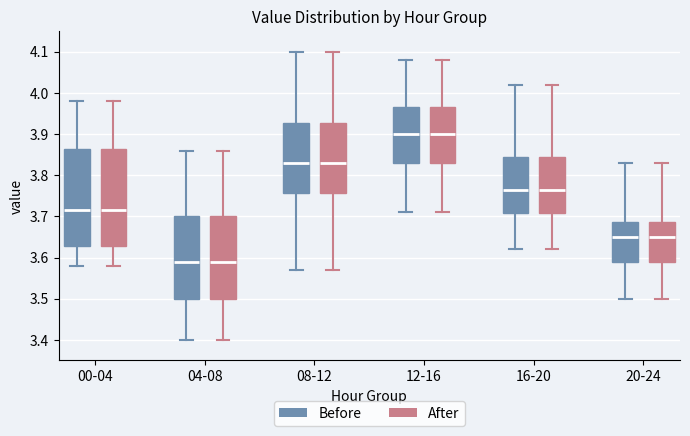

Where is the upper edge of the box for 00-04 (After) on the y-axis? The values are not printed on the chart, so give them approximately, as read against the axis.

3.86